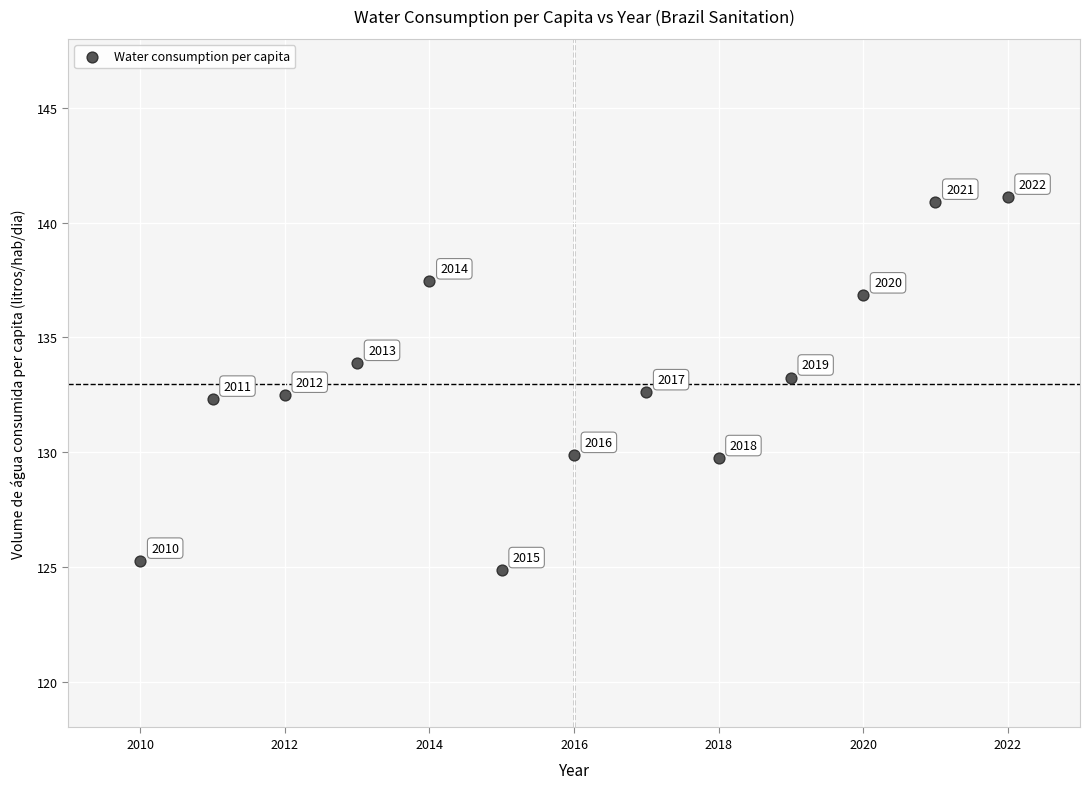

What Y value in the scatter plot is closest to 132?

132.3